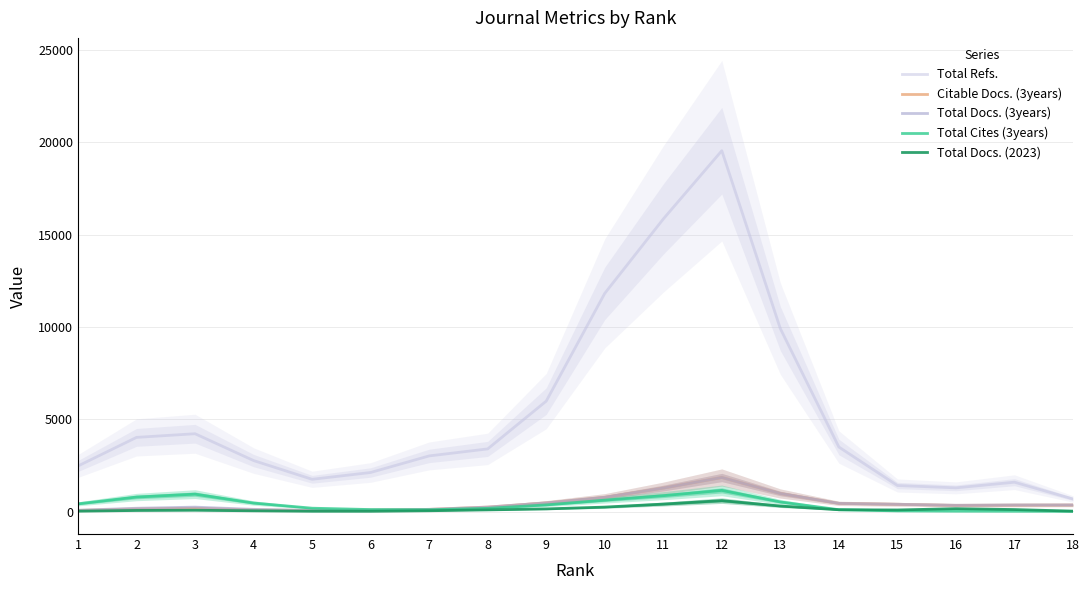

True or false: Total Refs. and Total Cites (3years) cross at least once.

False